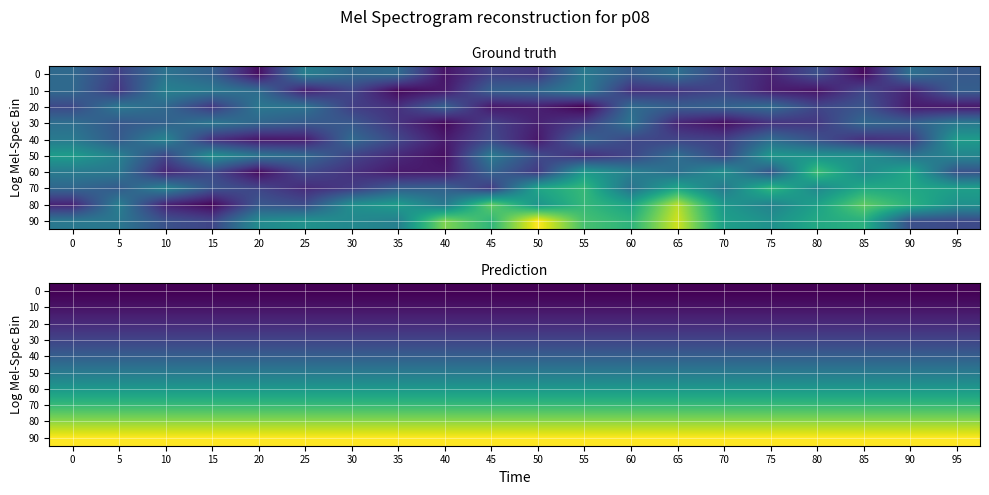

Between 45 and 55, which is larger?

45